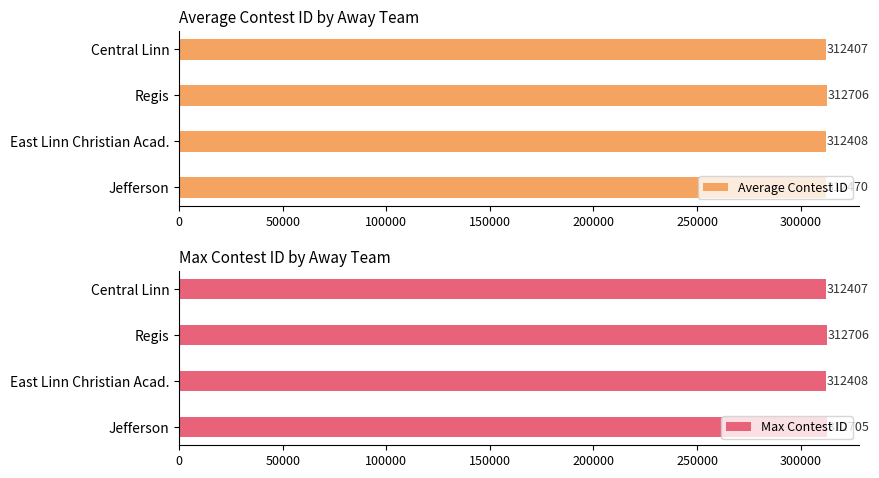

What is the difference between the maximum and minimum values in the Max Contest ID series?

299